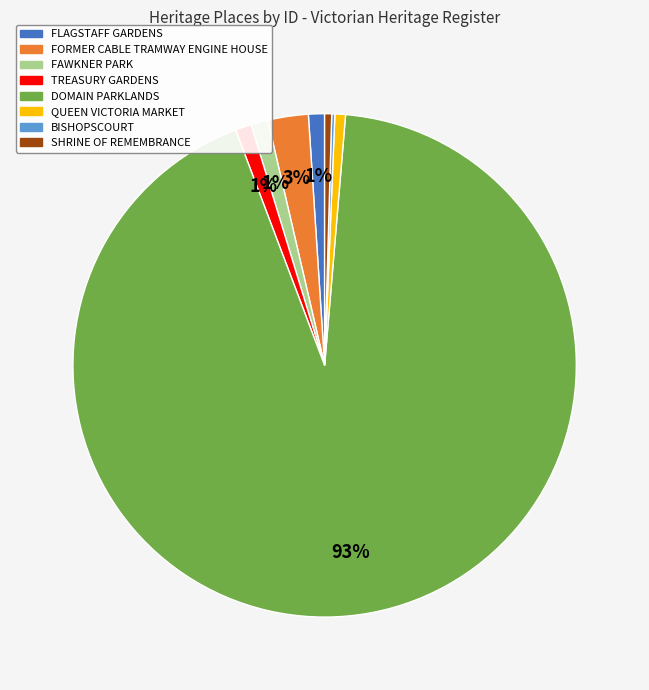

Does any single category account for the majority?

Yes